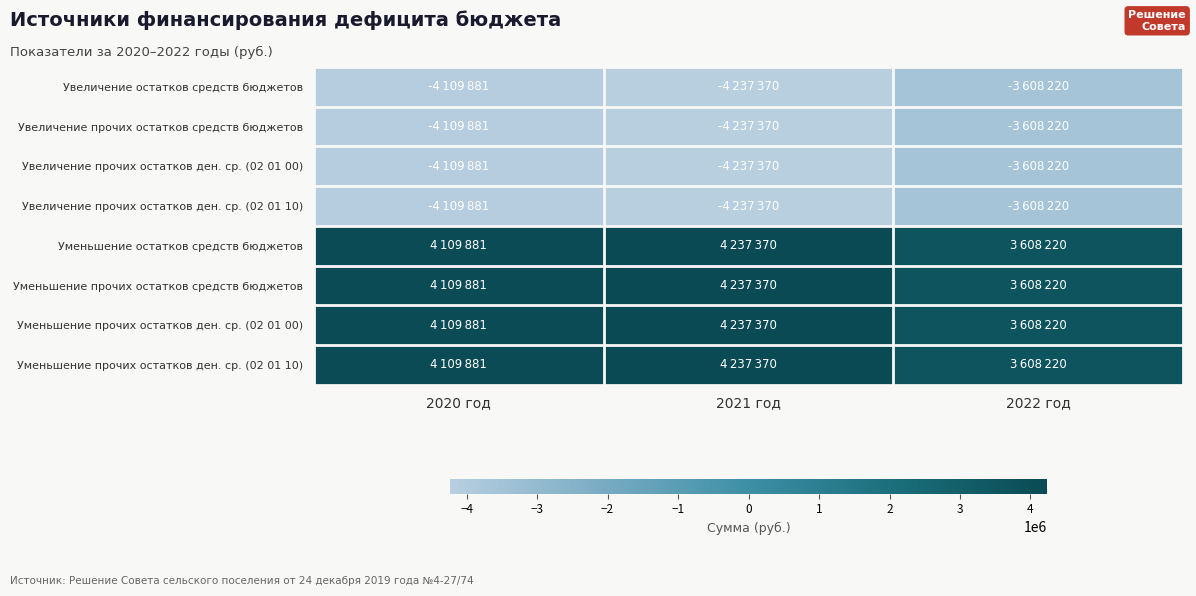

Which series changed the most between 2020 год and 2022 год?

Увеличение остатков средств бюджетов